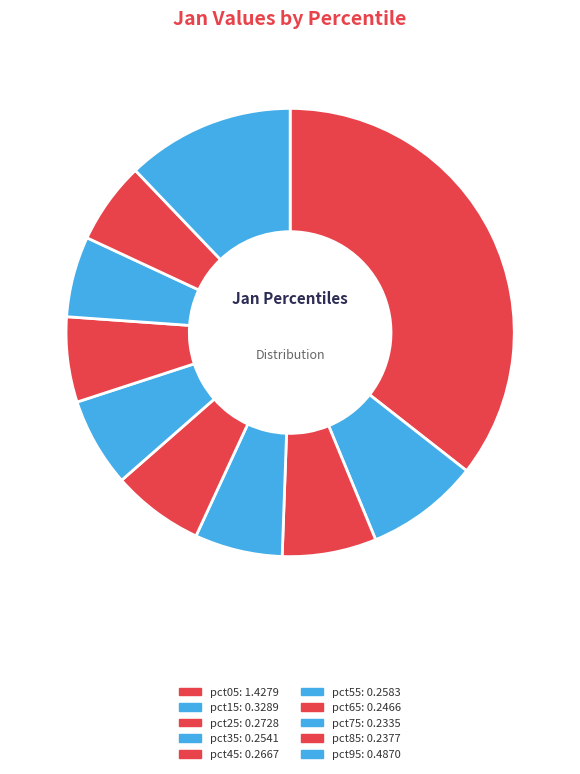

What is the largest slice in the pie chart?

pct05